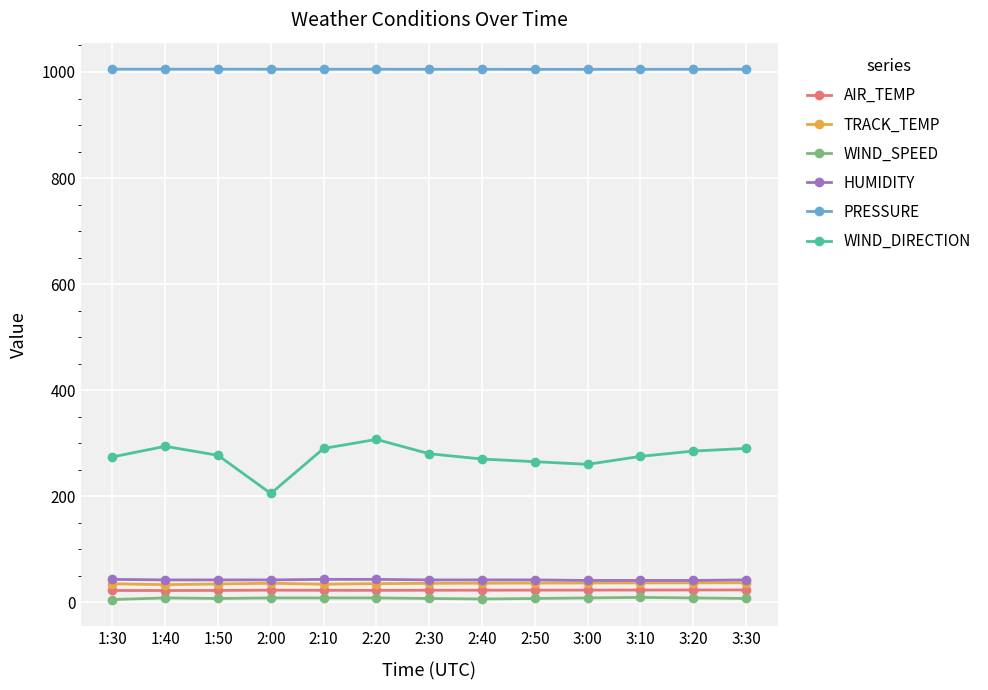

Is it true that TRACK_TEMP equals 36.2 at 3:00?

True